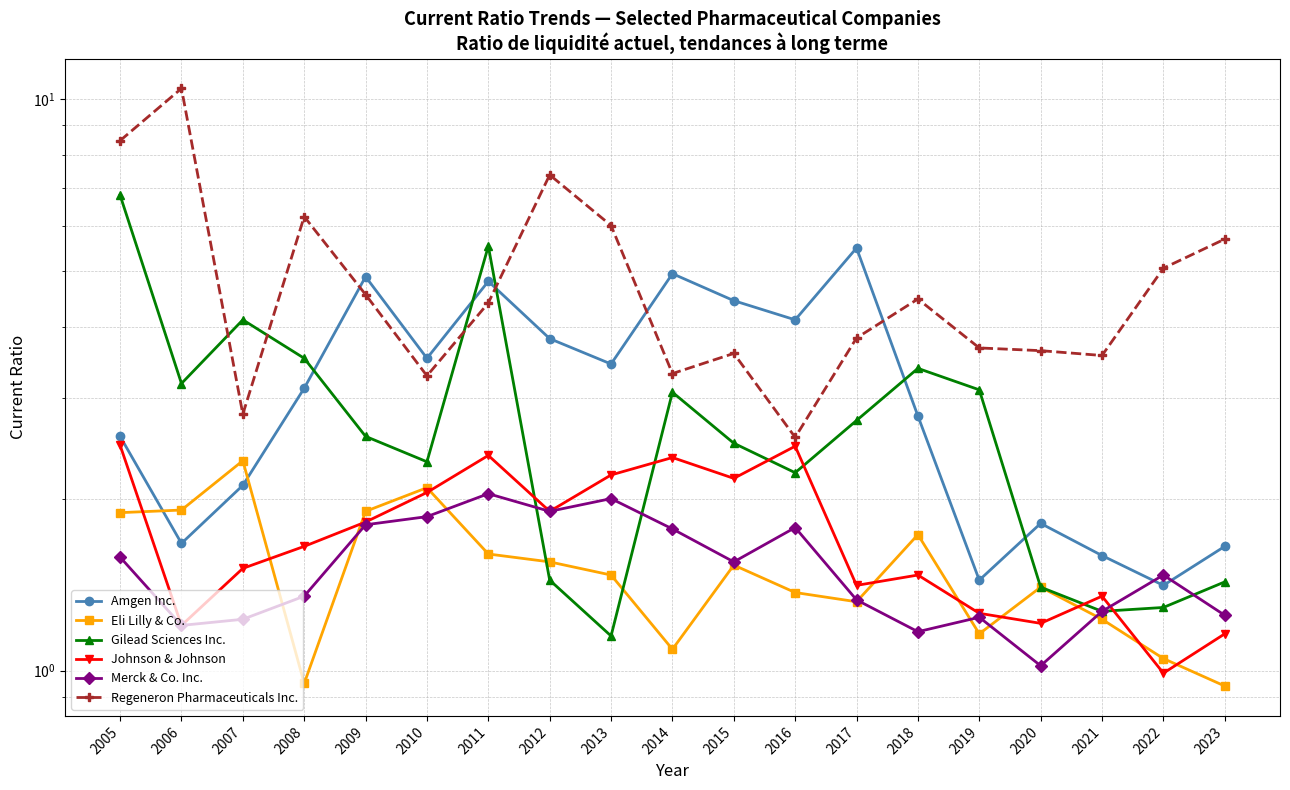

Which series has the widest spread of values?

Regeneron Pharmaceuticals Inc.